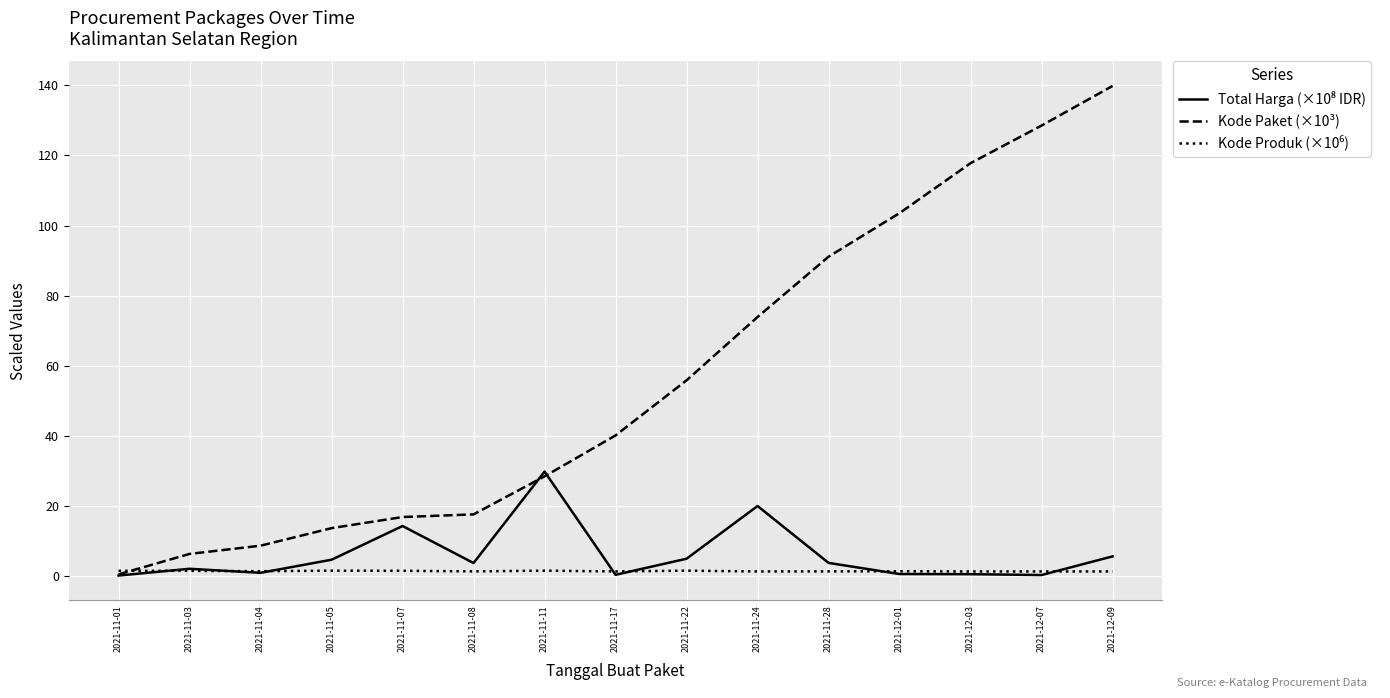

Which series has the largest total across all categories?

Kode Paket (×10³)